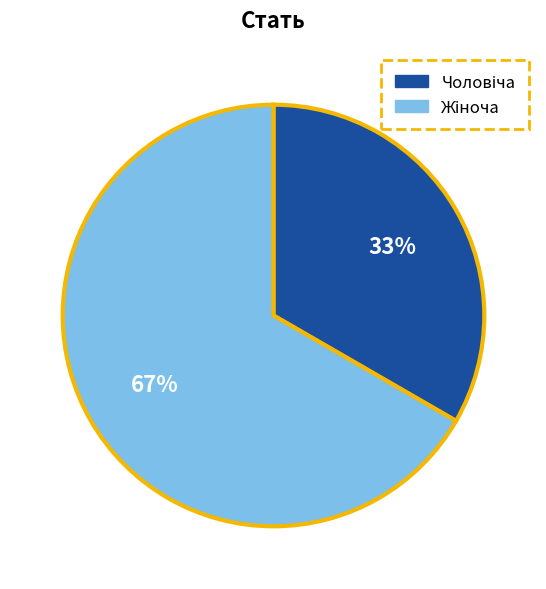

Is there any slice that represents more than half of the pie?

Yes